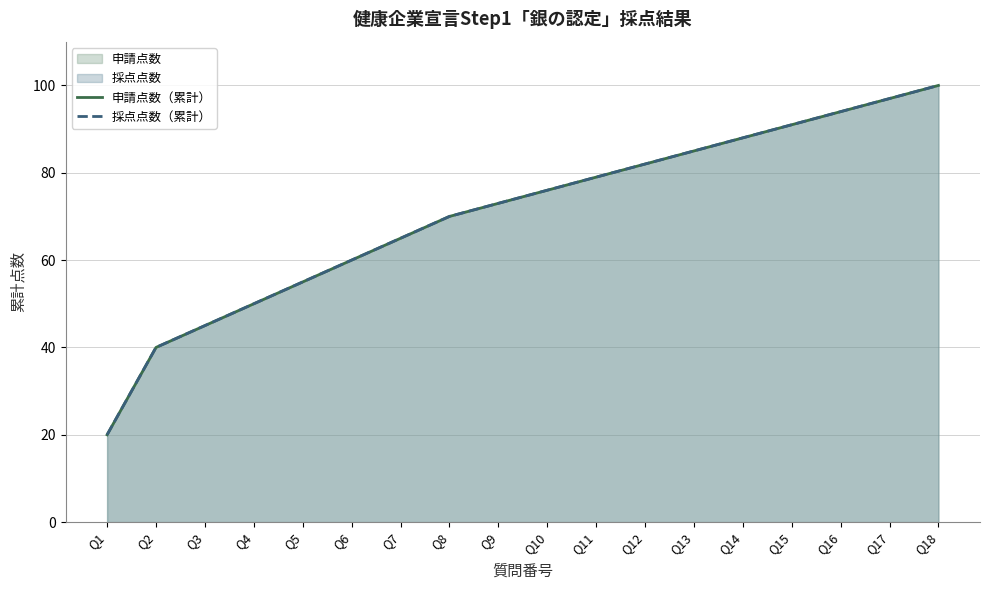

Which label corresponds to the smallest value in the chart?

Q1